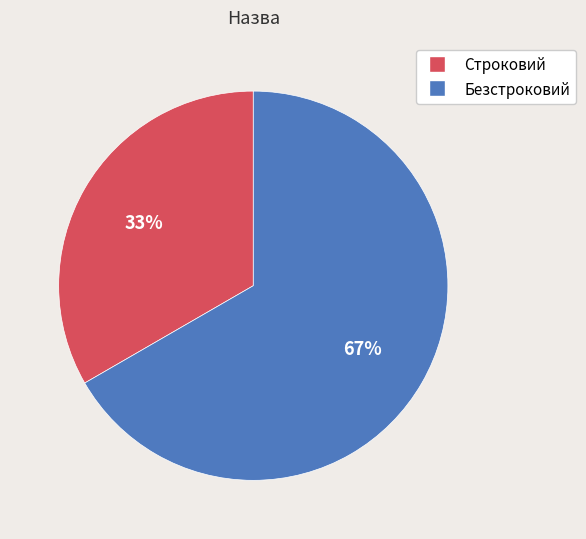

To the nearest percent, what is the combined percentage of Строковий and Безстроковий?

100%